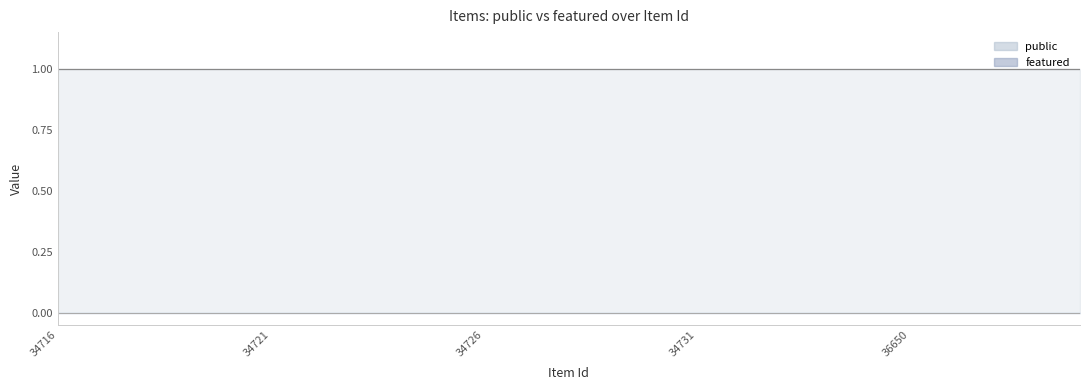

At which category is the sum across all series the highest?

34716